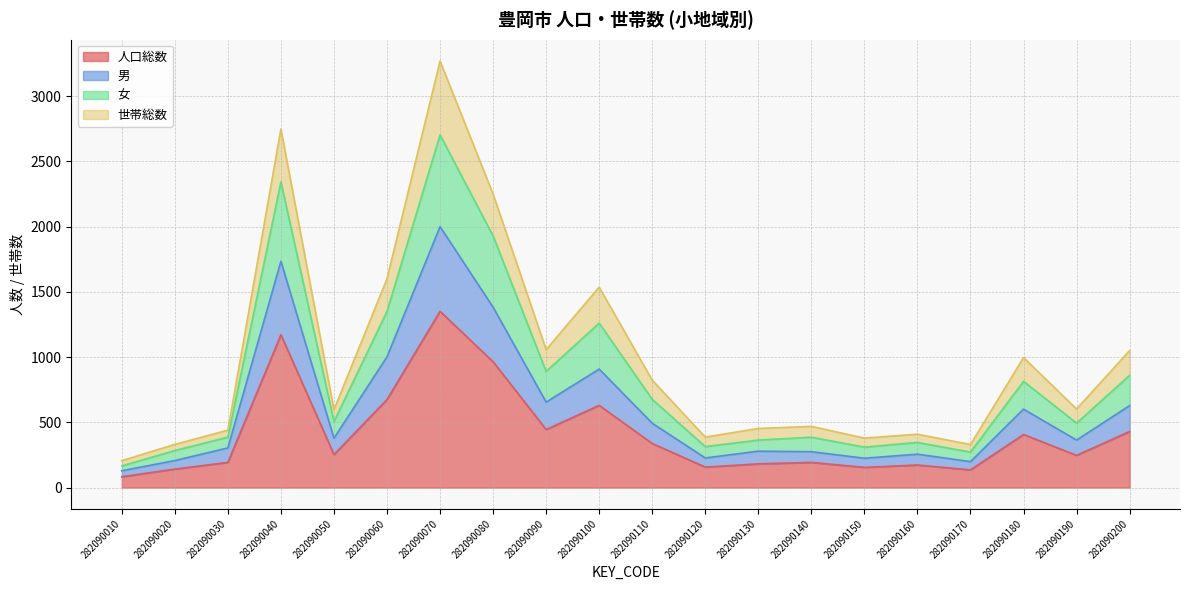

True or false: 人口総数 has a value of 193 at 282090140.

True